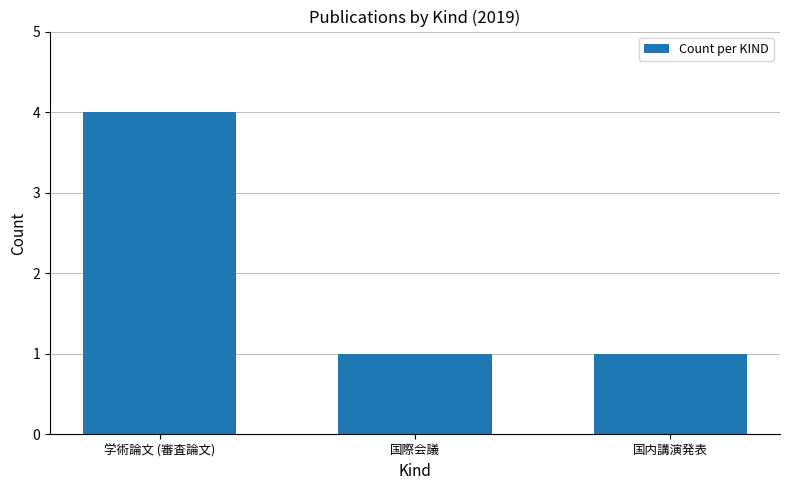

How many values are between 1 and 4?

3